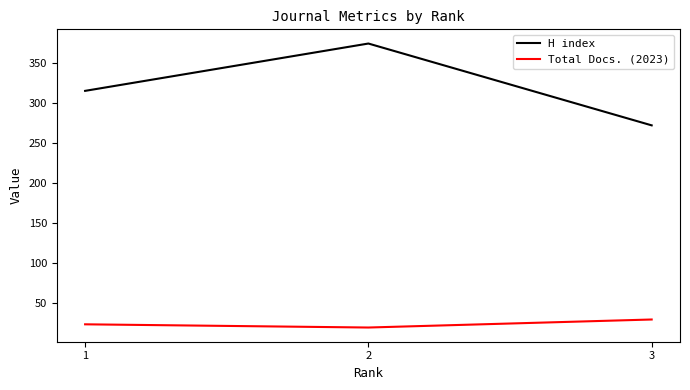

What is the approximate value of H index at 2?

374